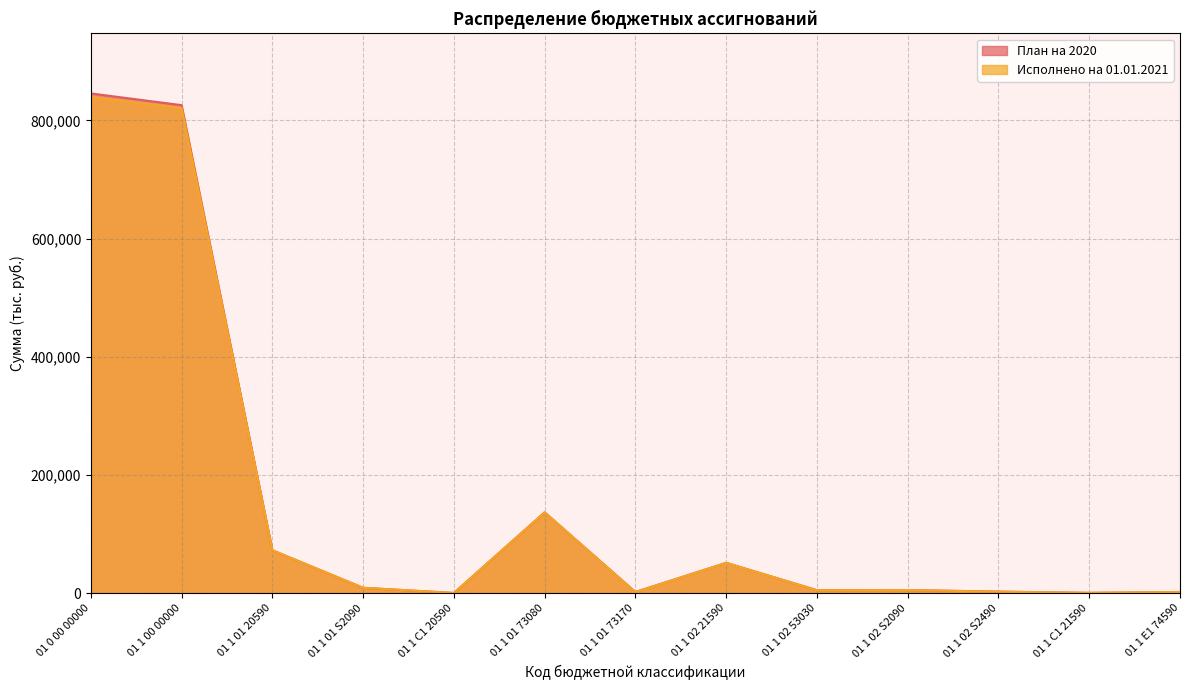

The value of Исполнено на 01.01.2021 at 01 1 01 73170 is 473.4. True or false?

False